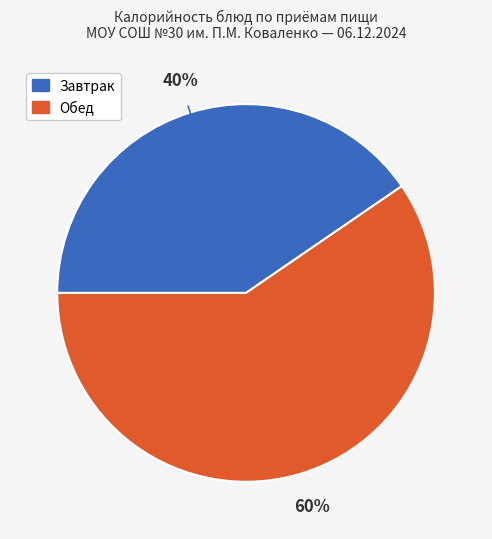

Is there a majority slice in this chart?

Yes